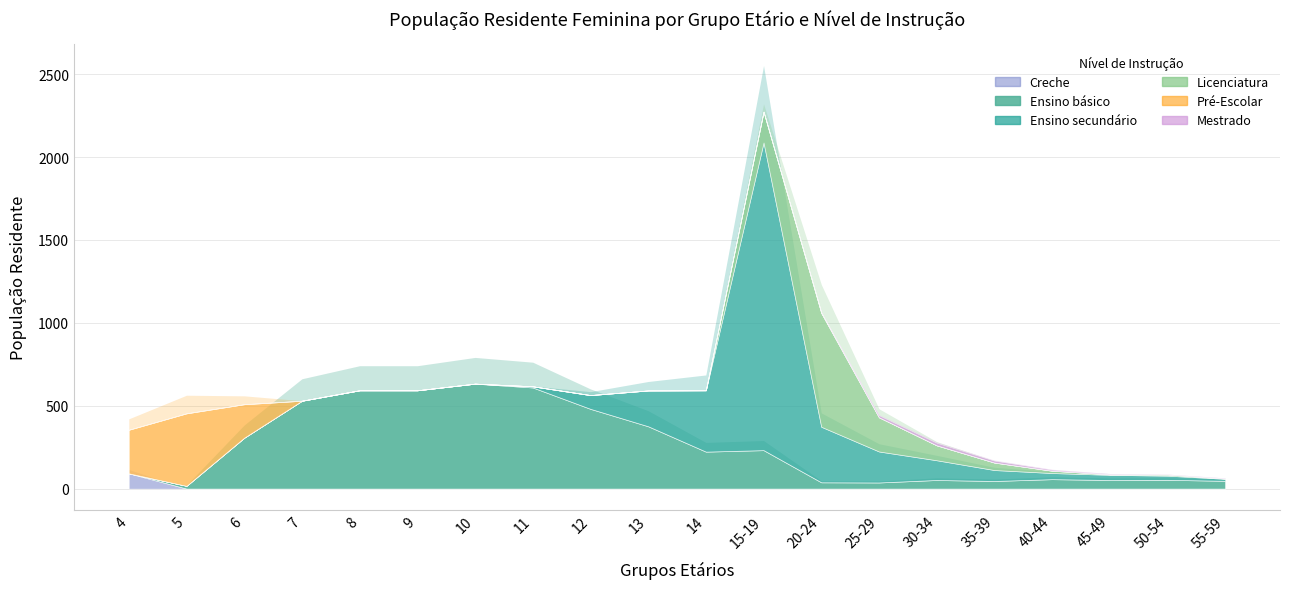

List the labels in order of Creche value, smallest first.

5, 6, 7, 8, 9, 10, 11, 12, 13, 14, 15-19, 20-24, 25-29, 30-34, 35-39, 40-44, 45-49, 50-54, 55-59, 4